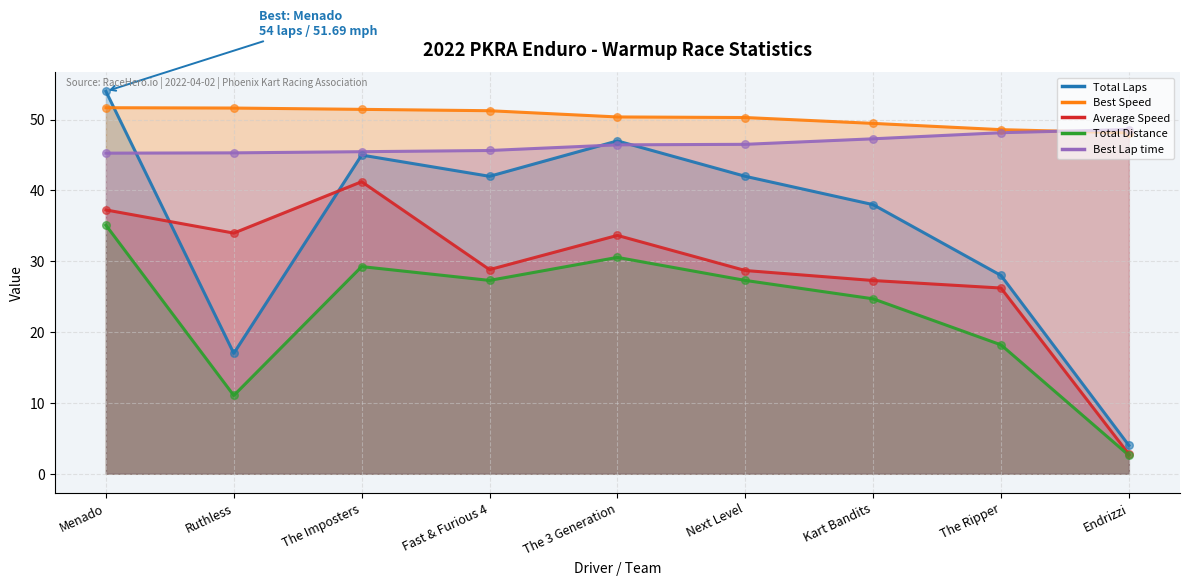

At which category is the sum across all series the highest?

Menado